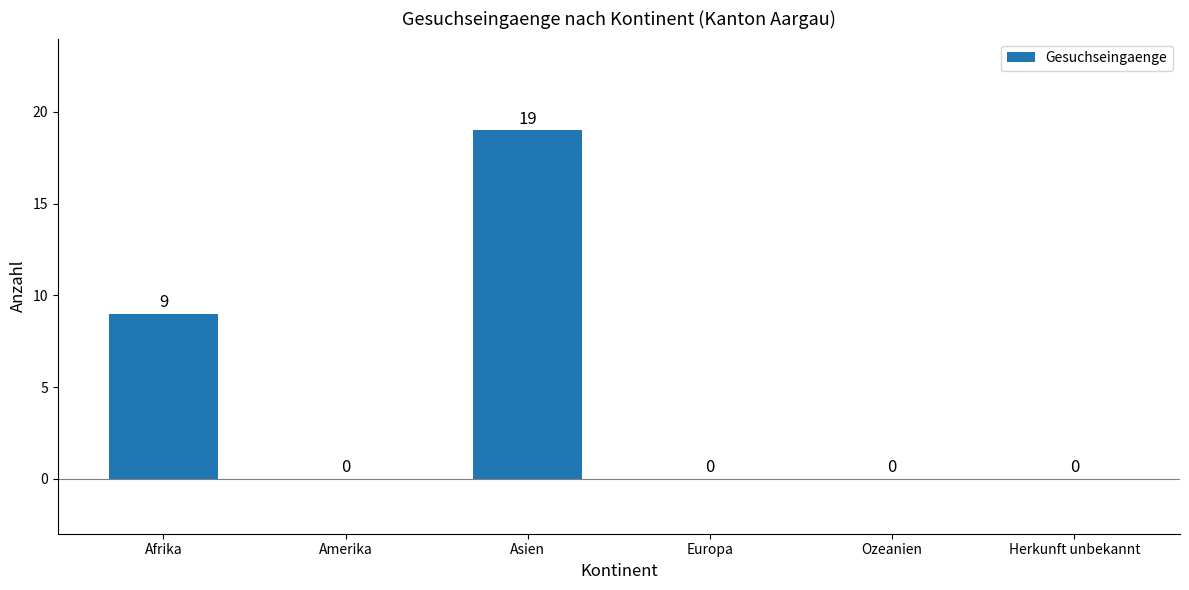

What is the sum of all values?

28